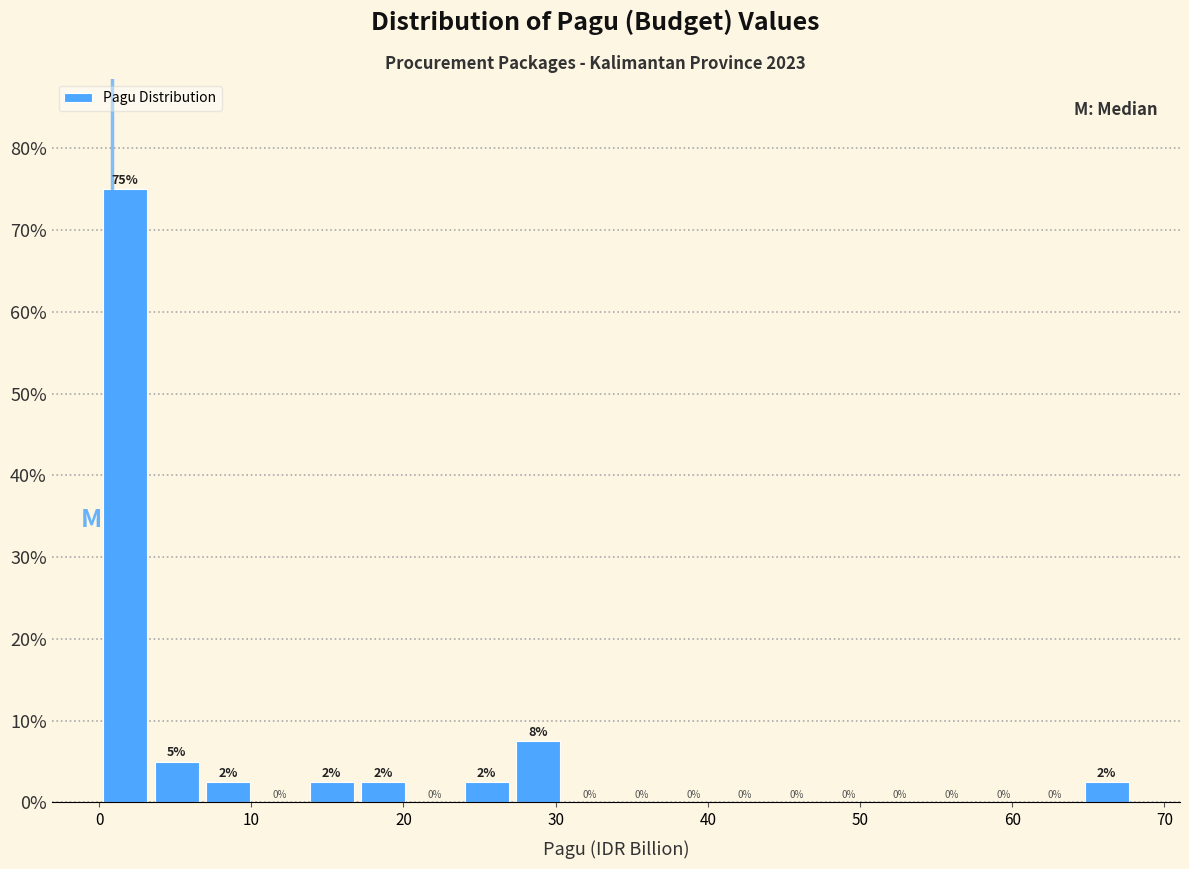

Read against the x-axis, roughly where is the centre of the tallest bar?

2